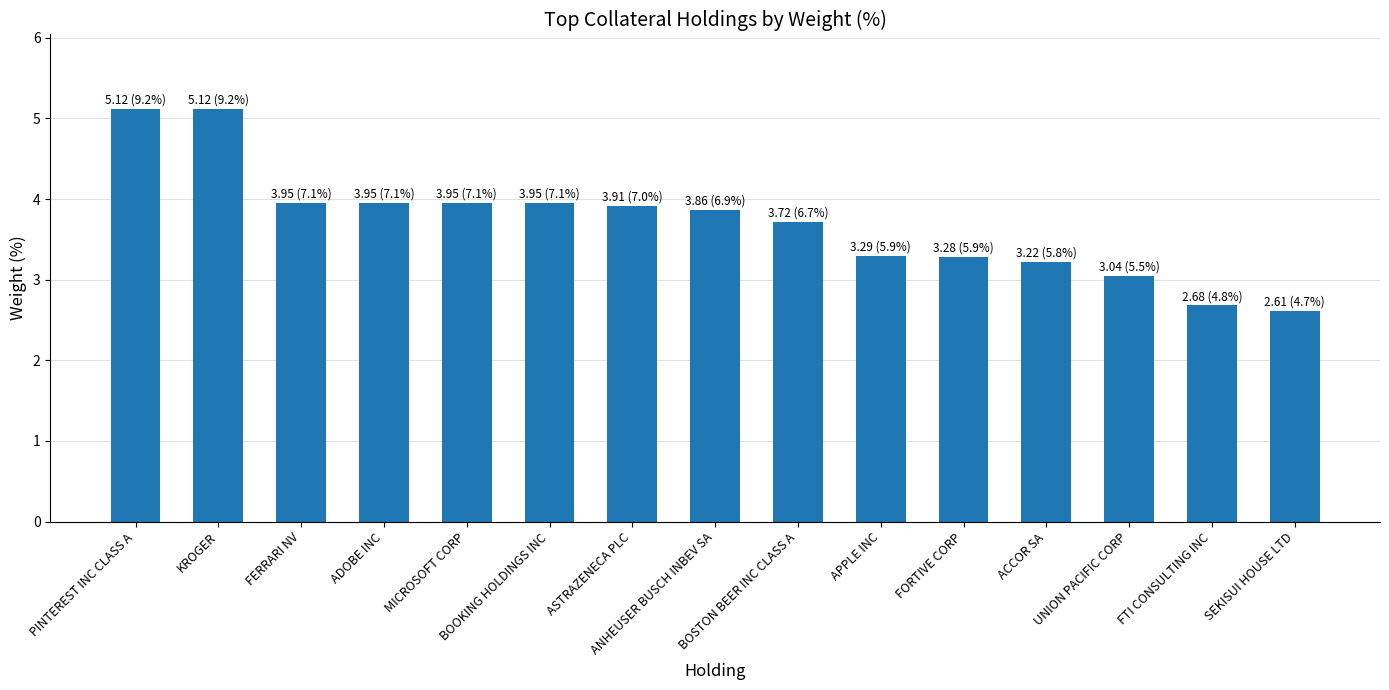

How many bars are there in total?

15